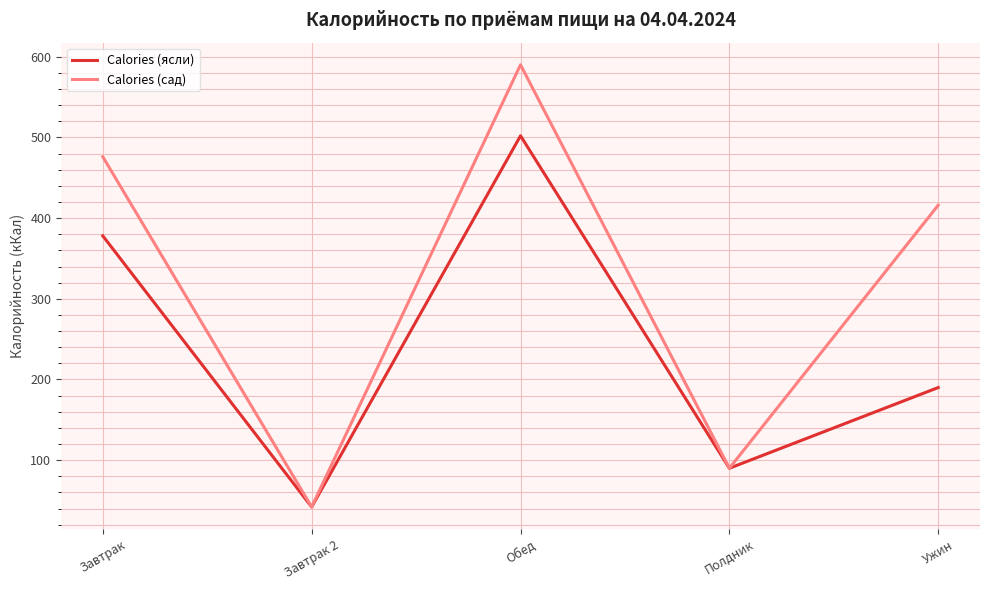

Between Завтрак and Ужин, which series saw the biggest shift?

Calories (ясли)